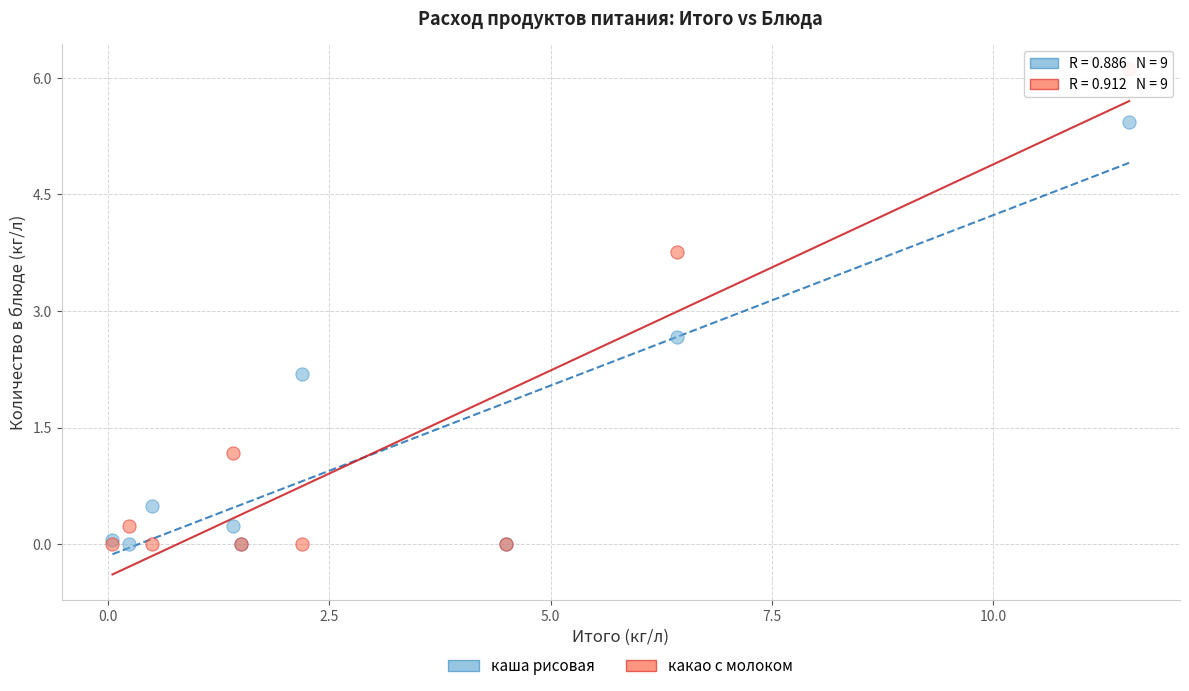

In the каша рисовая series, what Y value is closest to 2?

2.2